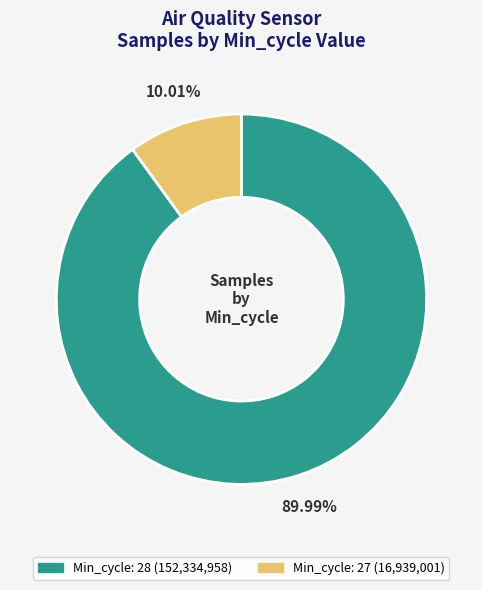

Is there a majority slice in this chart?

Yes